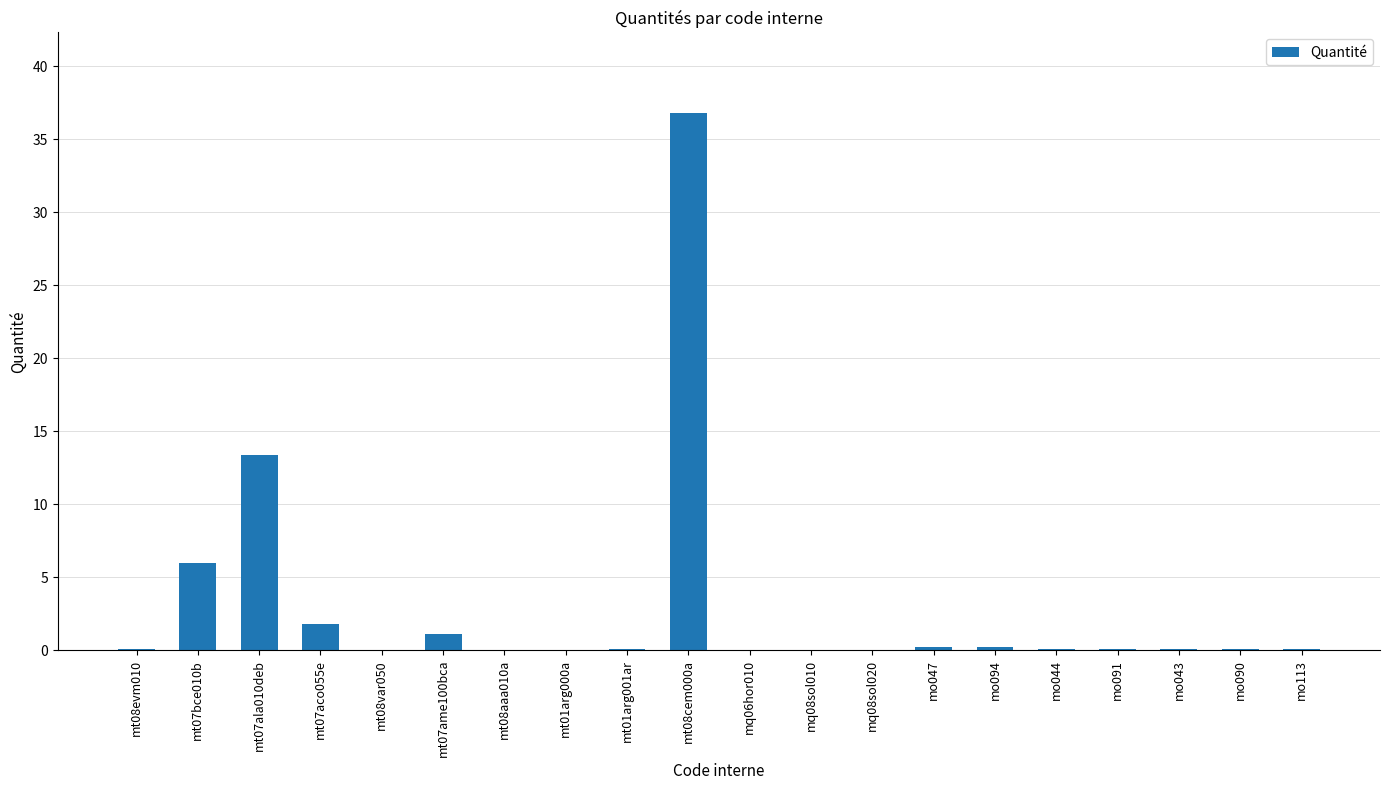

What is the sum of the values at mt08aaa010a and mt01arg001ar?

0.1